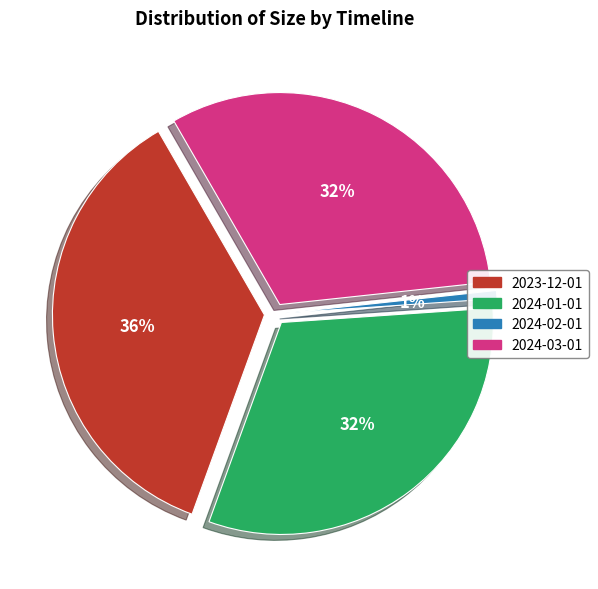

Between 2023-12-01 and 2024-03-01, which is larger?

2023-12-01